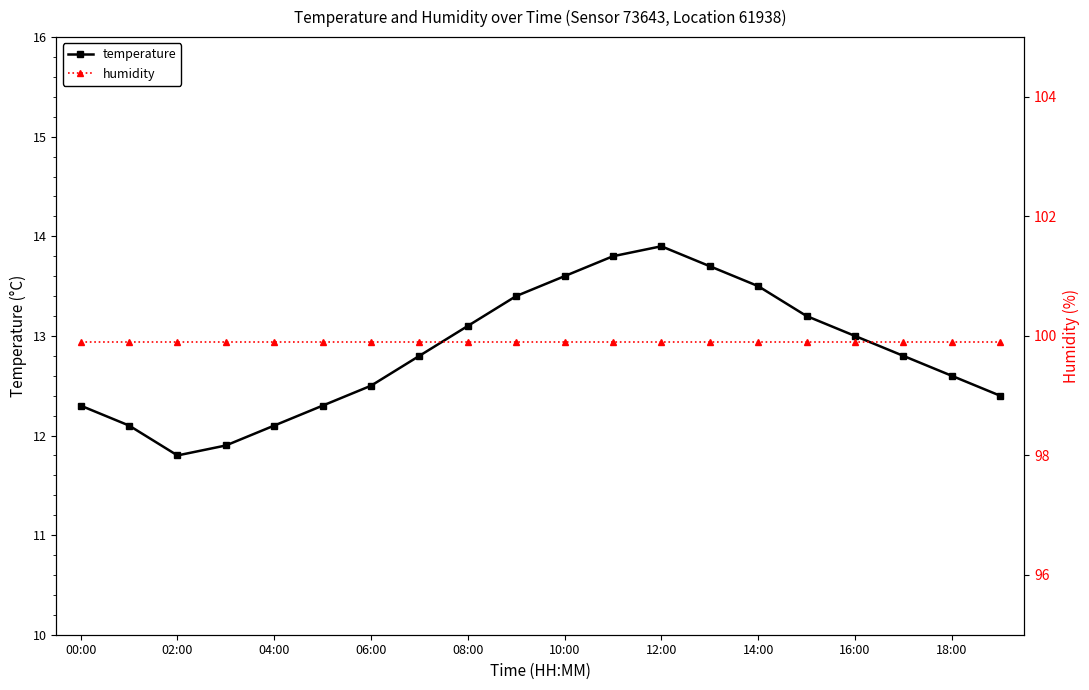

What is the lowest value of the temperature series?

11.8